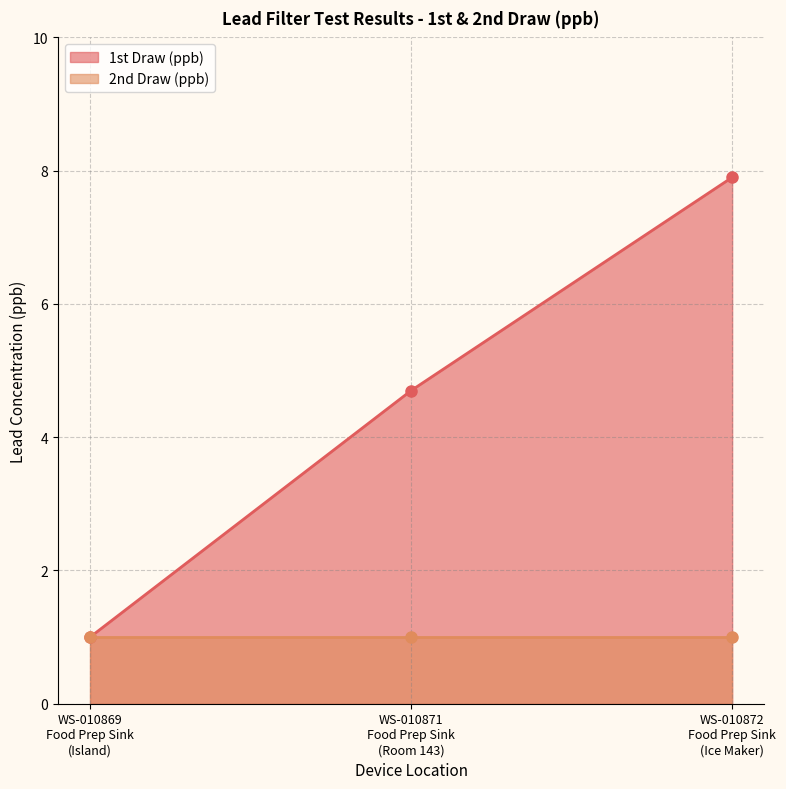

List the labels in order of value, largest first.

WS-010872
Food Prep Sink
(Ice Maker), WS-010871
Food Prep Sink
(Room 143), WS-010869
Food Prep Sink
(Island)